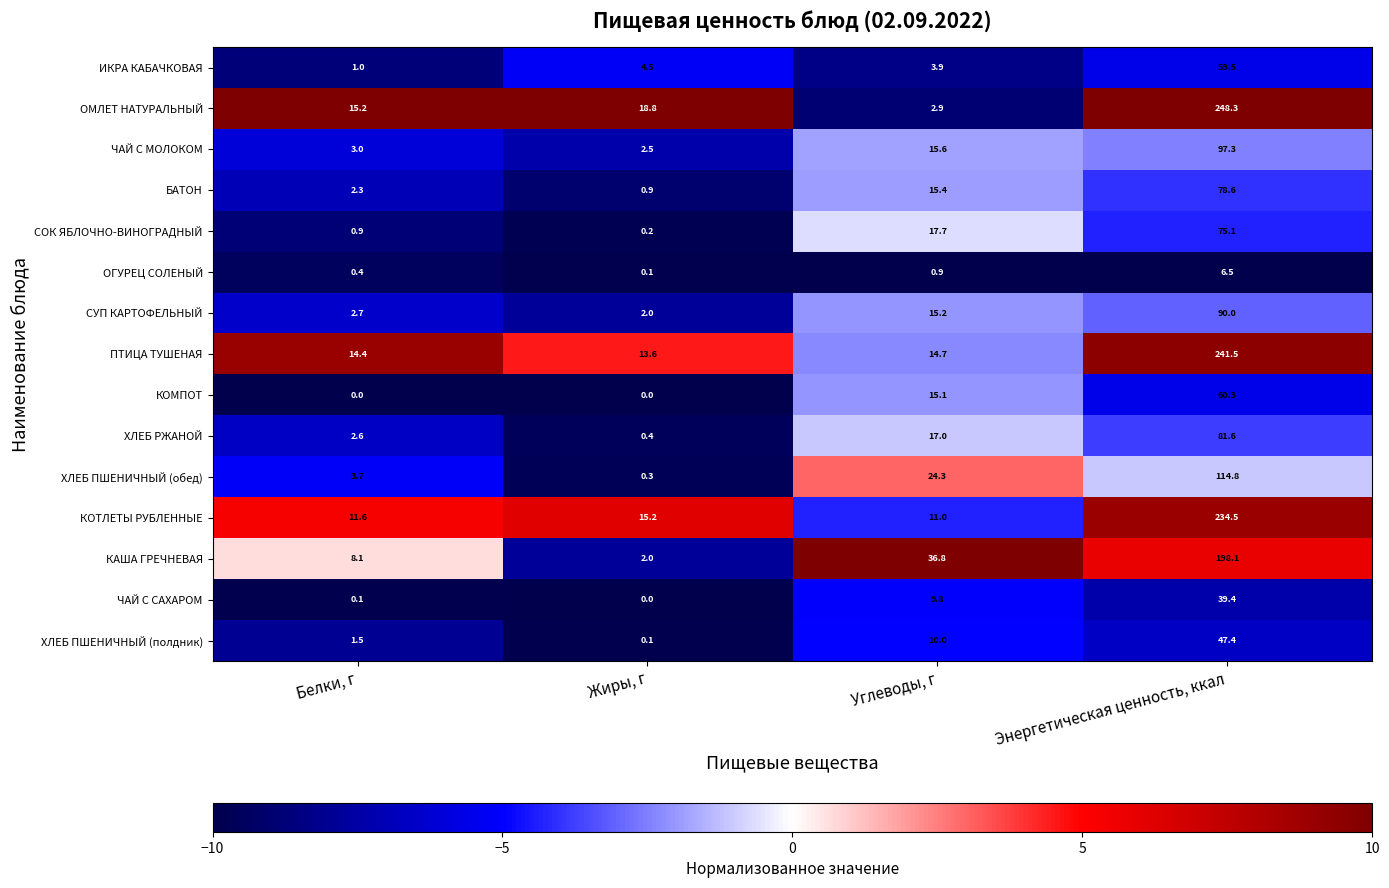

The СУП КАРТОФЕЛЬНЫЙ series shows 2.0 at Жиры, г. True or false?

True